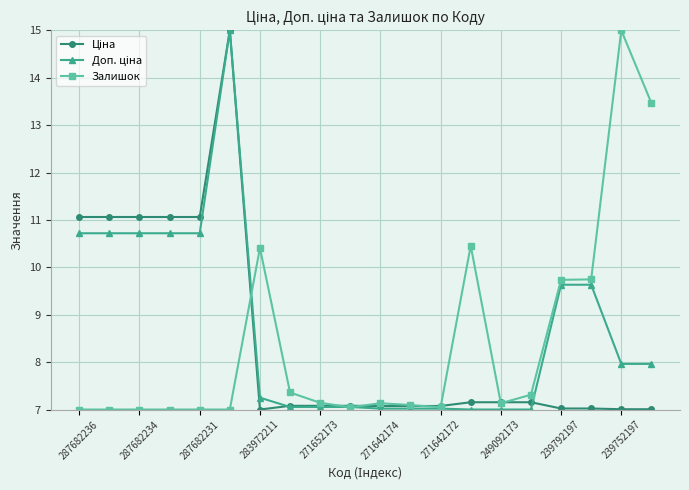

What is the minimum value shown in the chart?

7.0